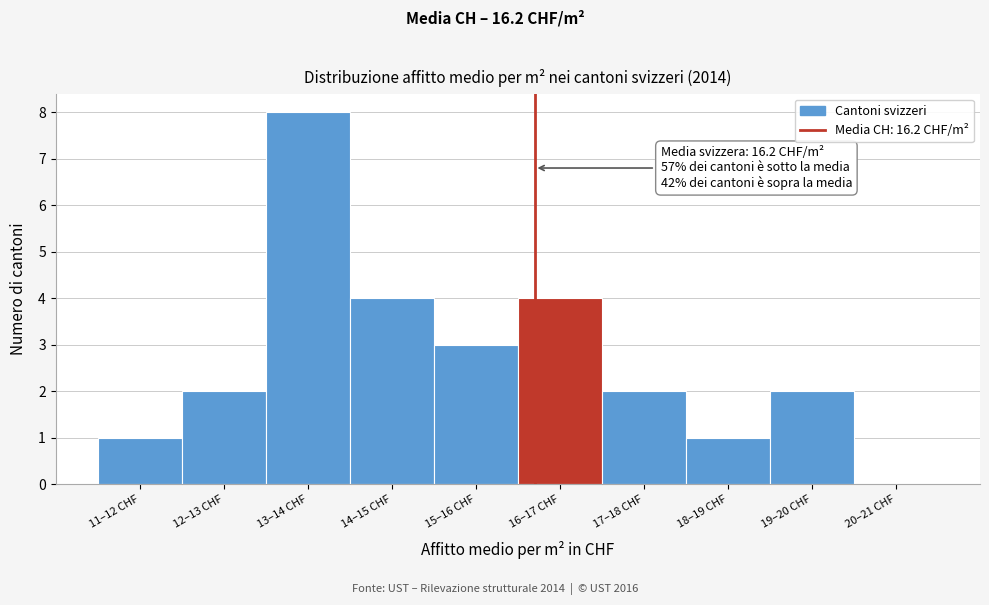

Reading right to left, what are all the values shown in this chart?

20–21 CHF=0	19–20 CHF=2	18–19 CHF=1	17–18 CHF=2	16–17 CHF=4	15–16 CHF=3	14–15 CHF=4	13–14 CHF=8	12–13 CHF=2	11–12 CHF=1